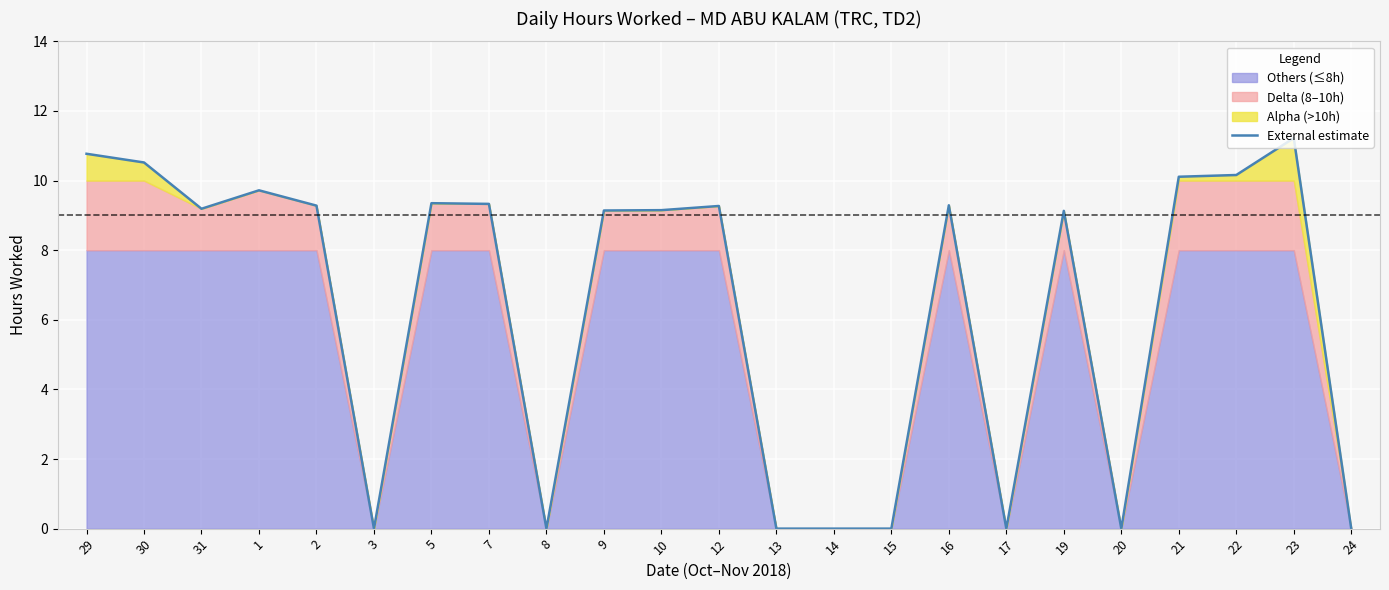

How many interior local peaks (higher than both neighbors) does the data have?

6